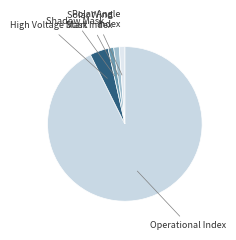

How many slices are in this pie chart?

5